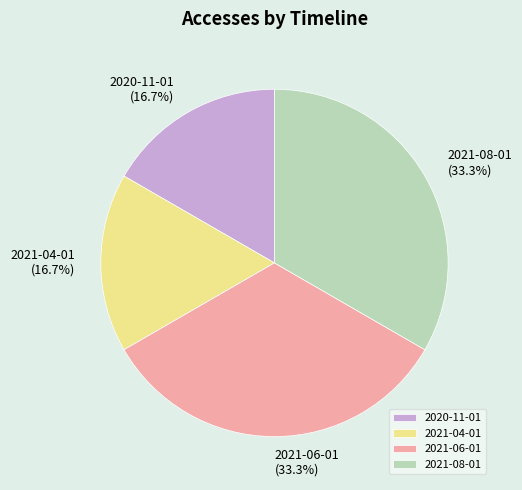

How many slices are in this pie chart?

4